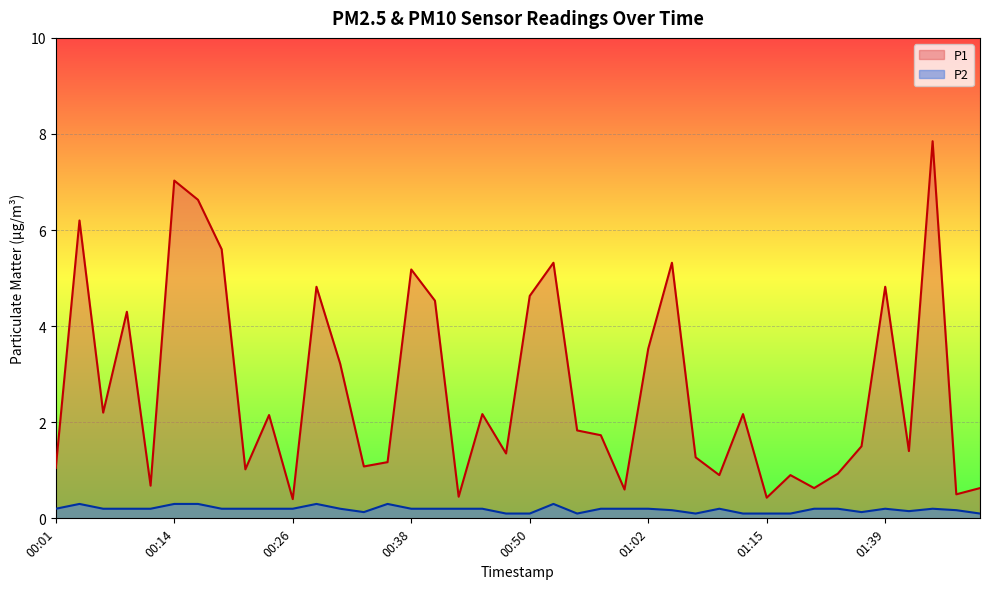

True or false: P2 and P1 intersect in this chart.

False